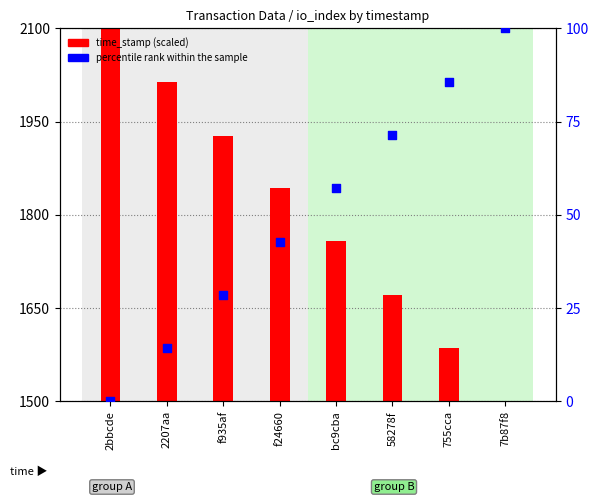

What is the total value across all series at f935af?

1956.2